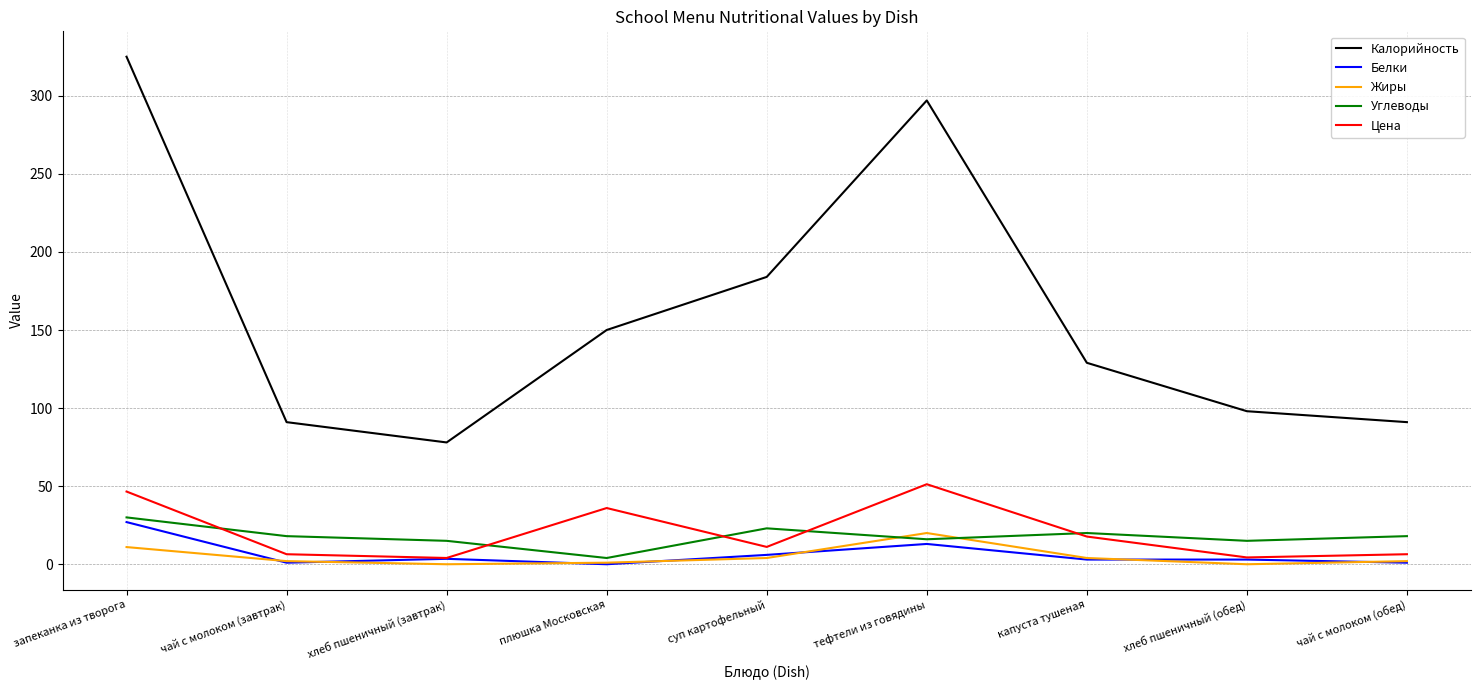

True or false: Калорийность has a value of 61.0 at чай с молоком (завтрак).

False